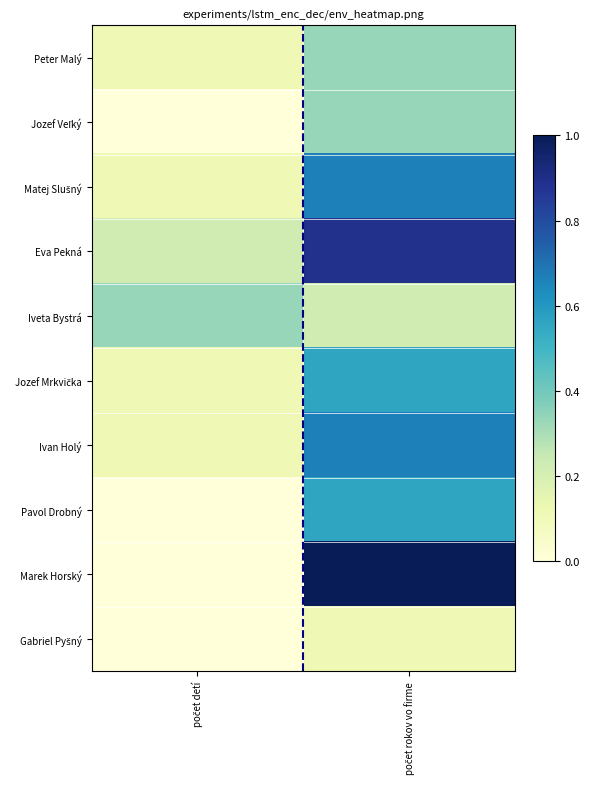

Which series has the largest total across all categories?

Eva Pekná